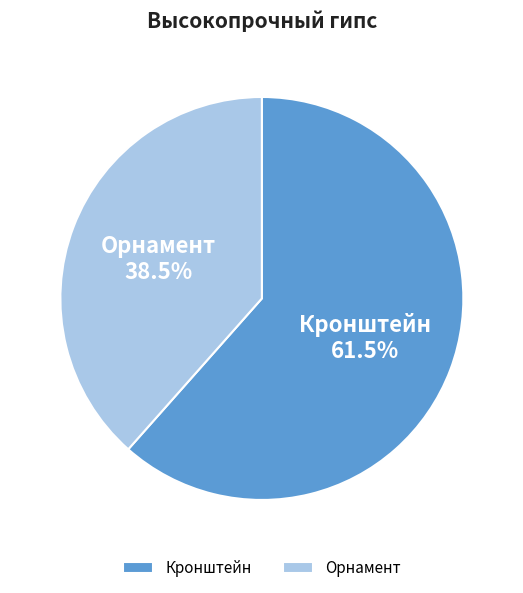

What is the largest slice in the pie chart?

Кронштейн